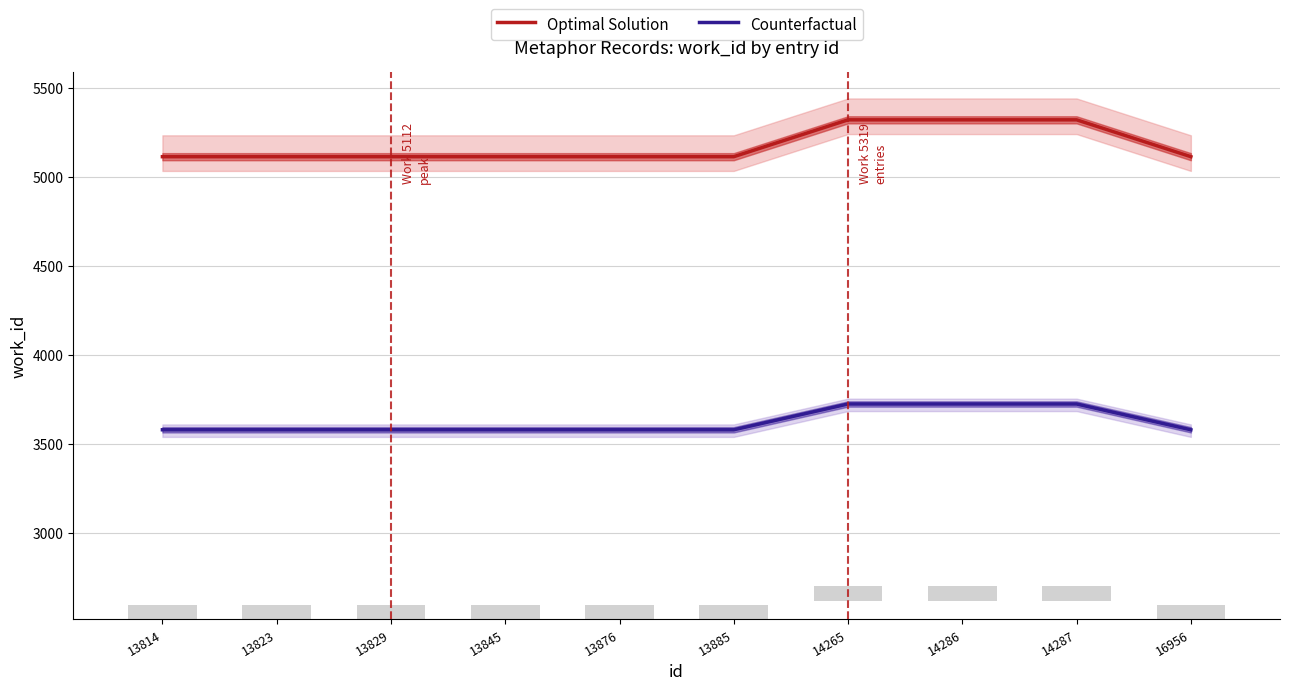

At which category does the chart reach its minimum across all series?

13814